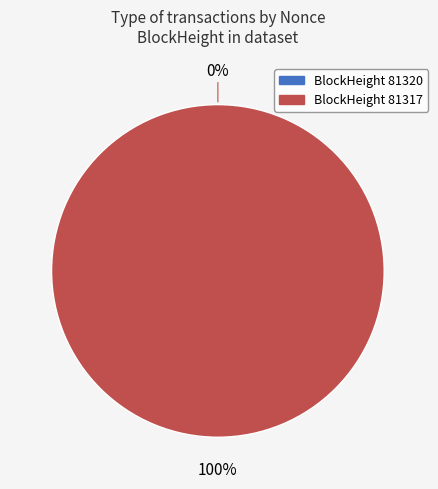

What is the change in value from 81320 to 81317?

+43186